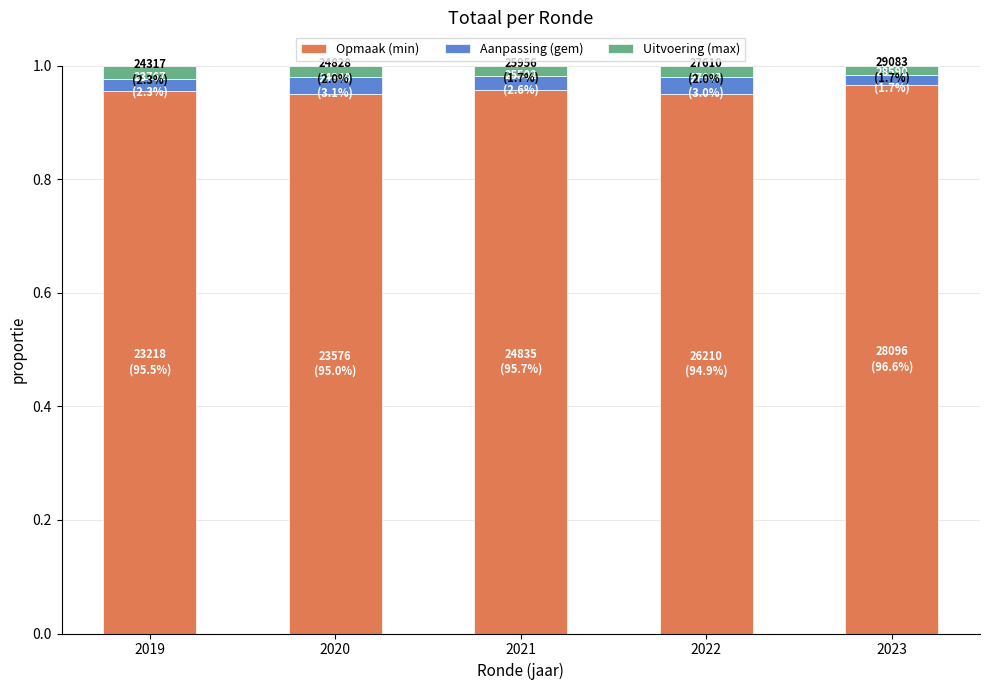

What are all the series names shown in the legend?

Opmaak (min), Aanpassing (gem), Uitvoering (max)